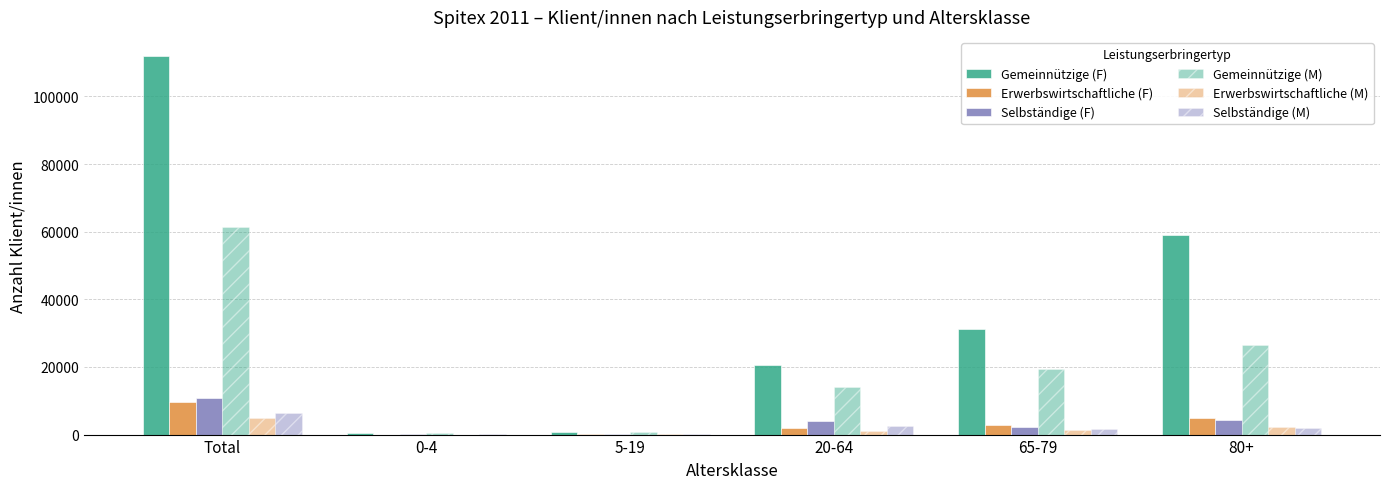

Which series has the largest total across all categories?

Gemeinnützige (F)